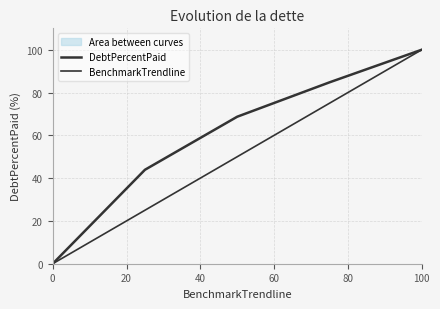

At 60, list the series in order from largest to smallest.

DebtPercentPaid, BenchmarkTrendline